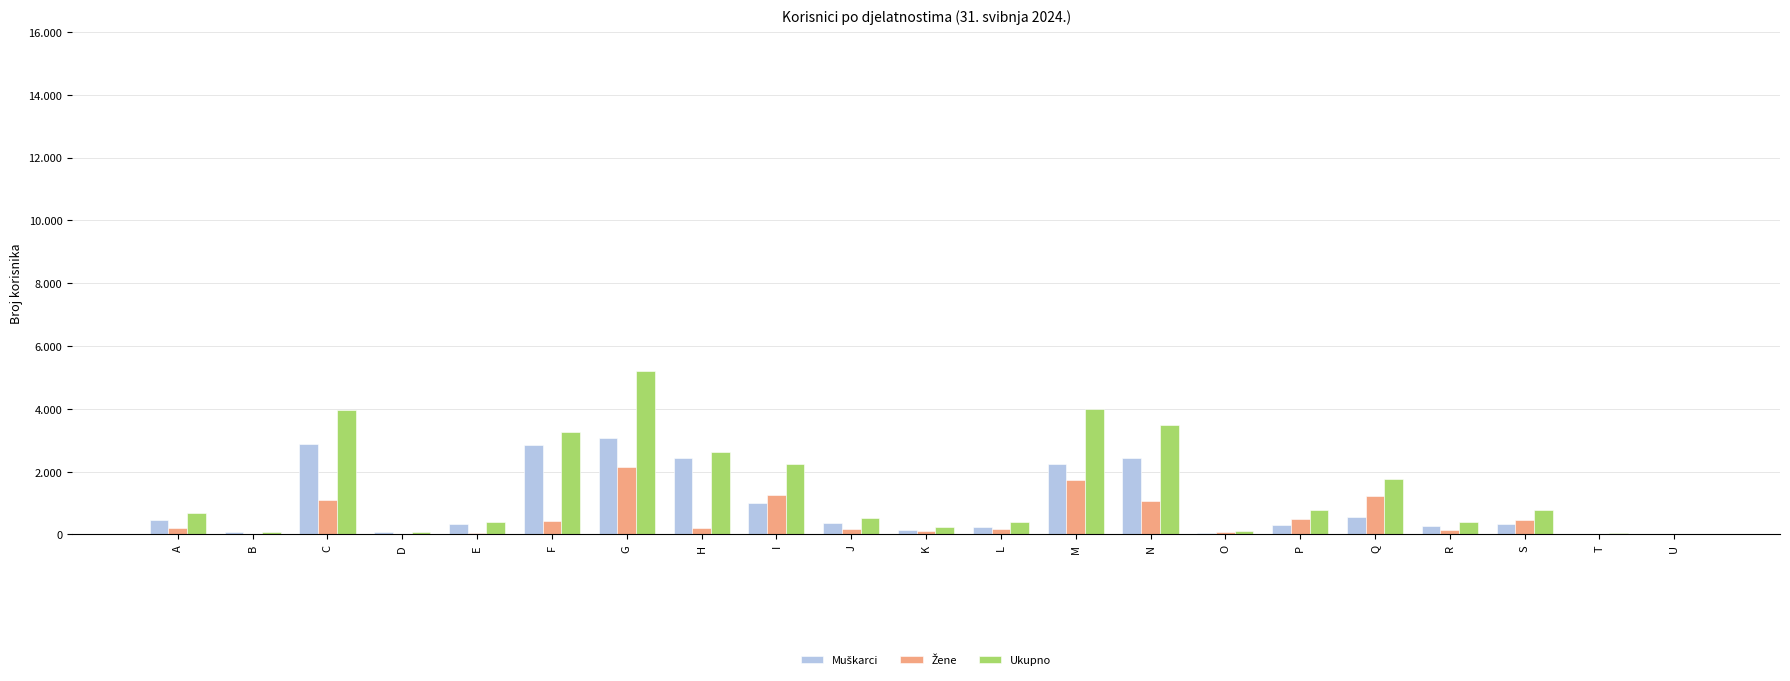

What is the average value of the Žene series?

525